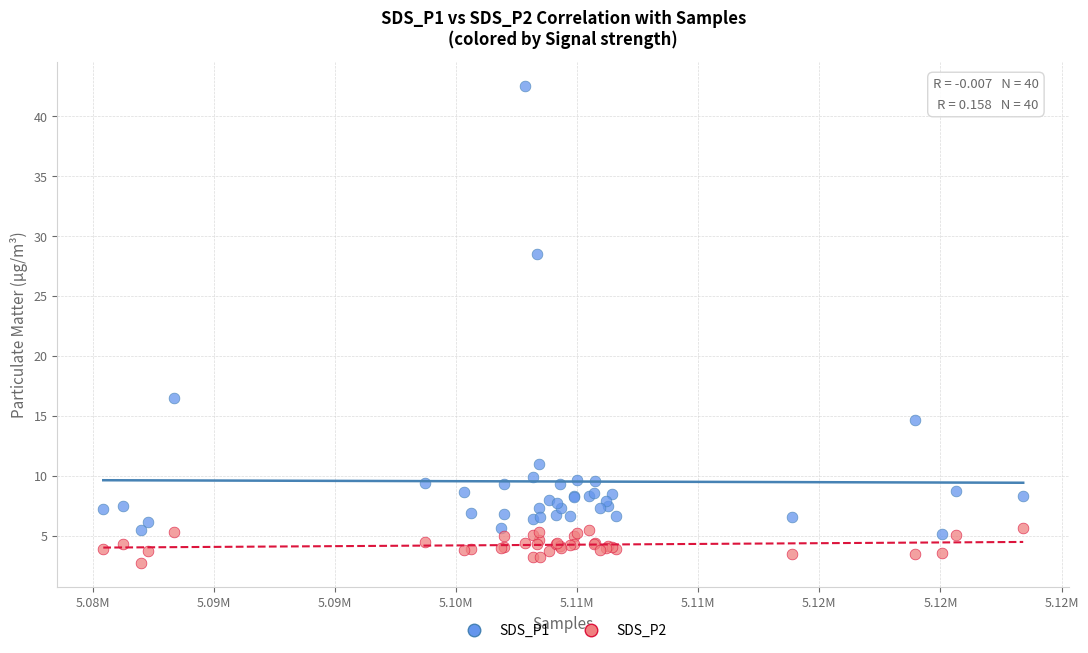

What is the X range (max minus min) for the scatter plot?

37986.0